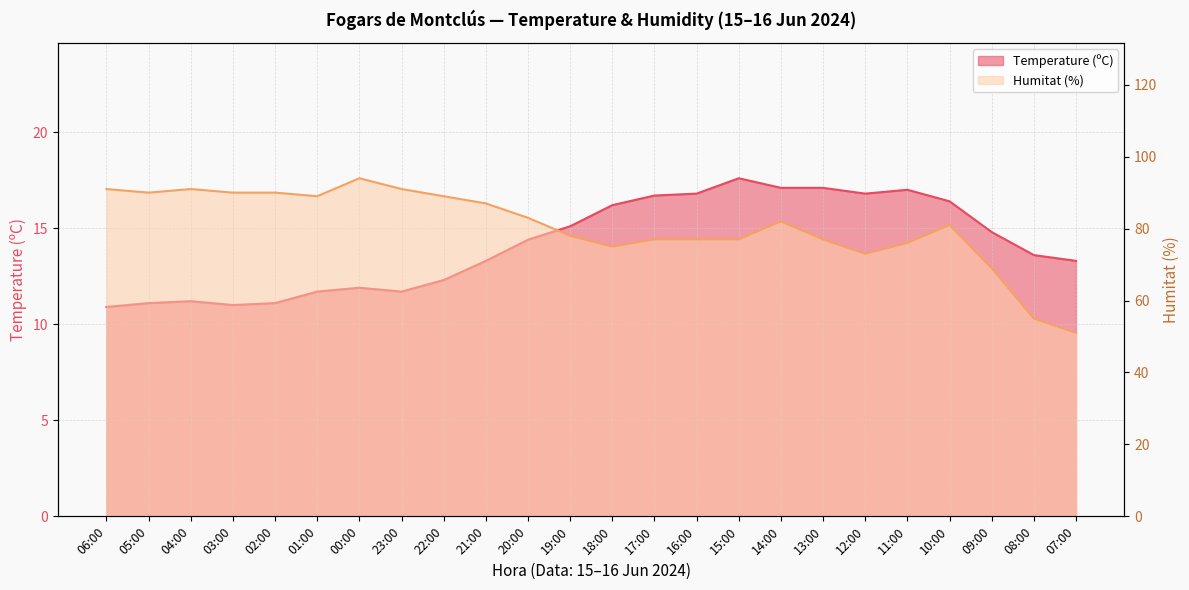

At which category is the sum across all series the highest?

00:00